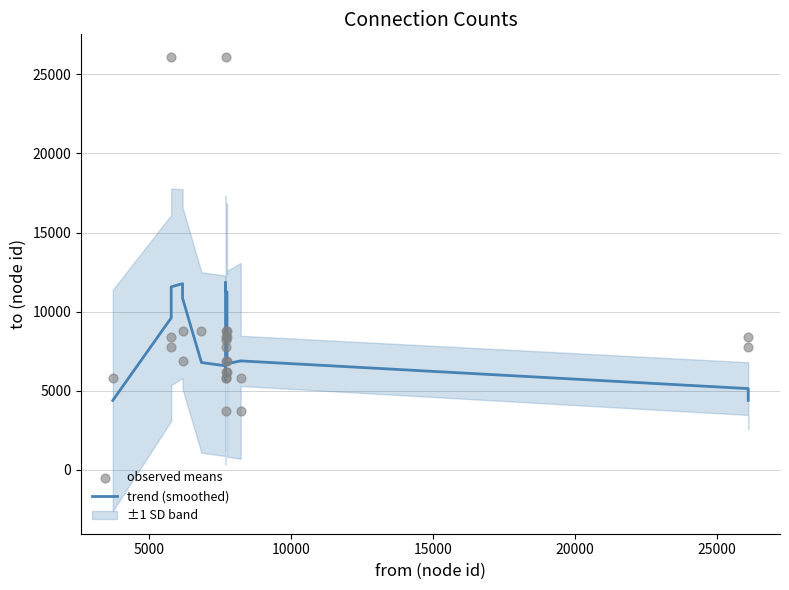

At how many categories does at least one series exceed 18345?

2